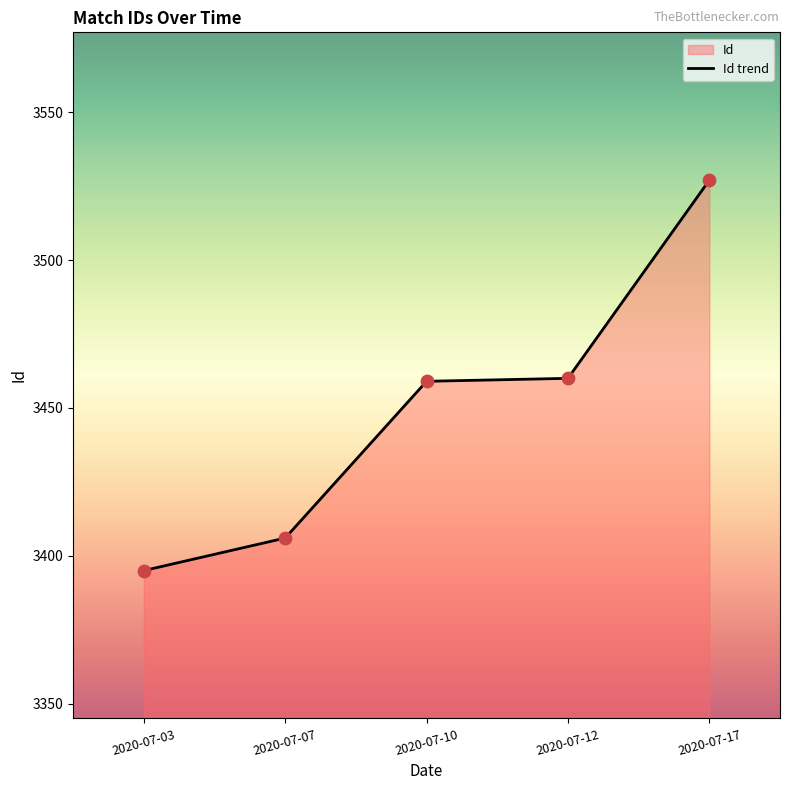

Between 2020-07-03 and 2020-07-12, which is larger?

2020-07-12